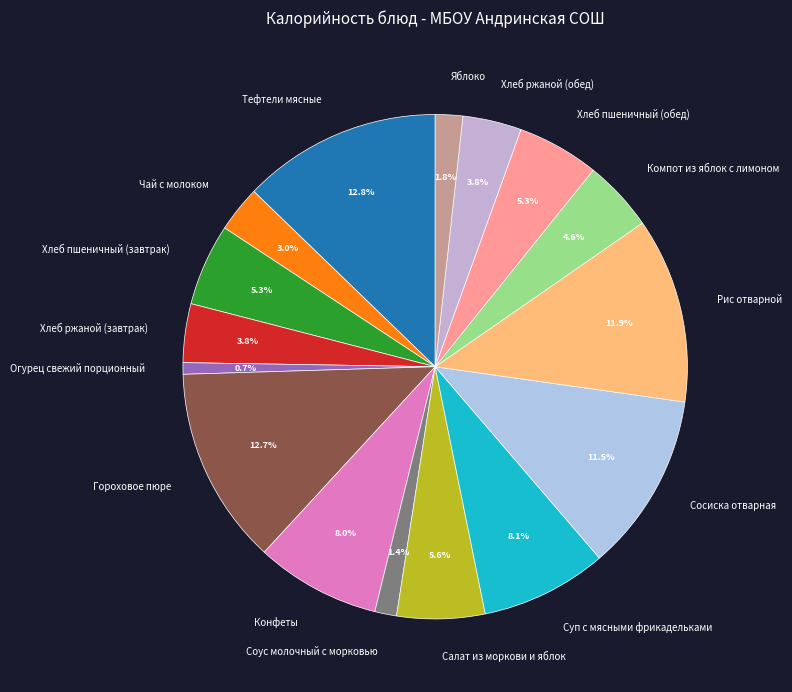

To the nearest percent, what is the combined percentage of Яблоко and Сосиска отварная?

13%